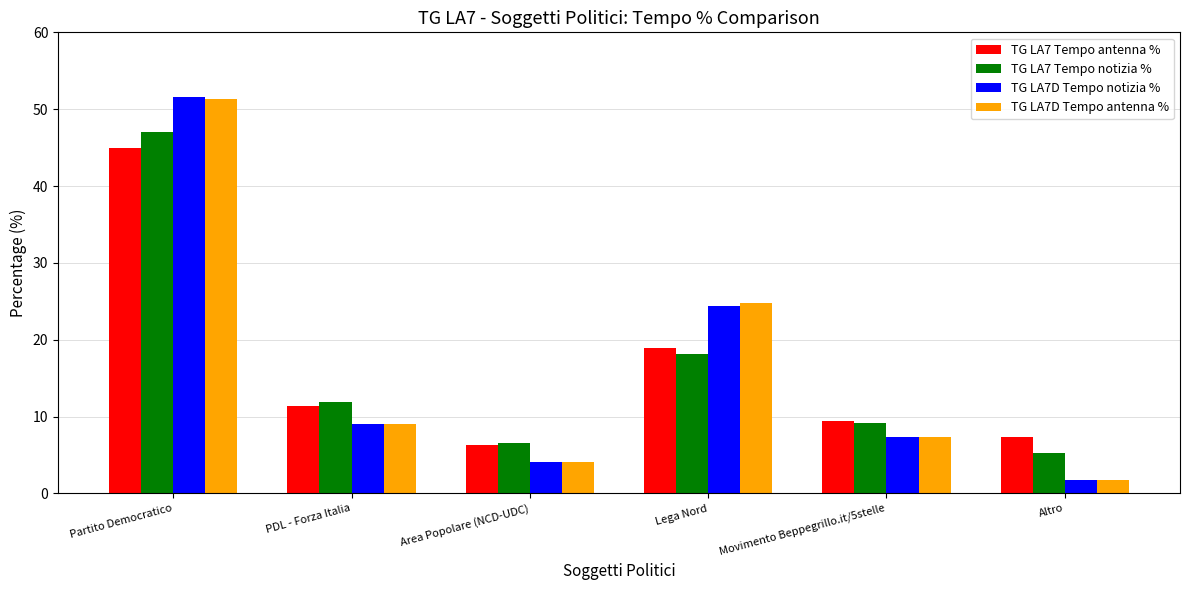

Between PDL - Forza Italia and Lega Nord, which series saw the biggest shift?

TG LA7D Tempo antenna %